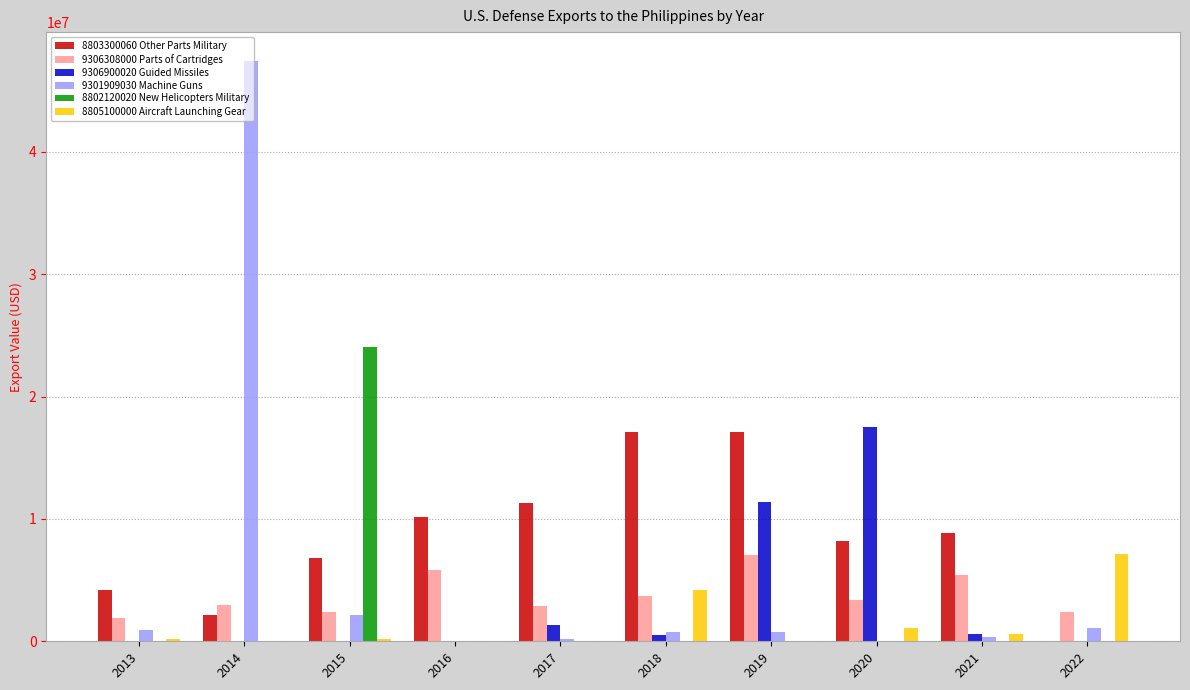

At which label does 9301909030 Machine Guns first exceed 798000?

2013